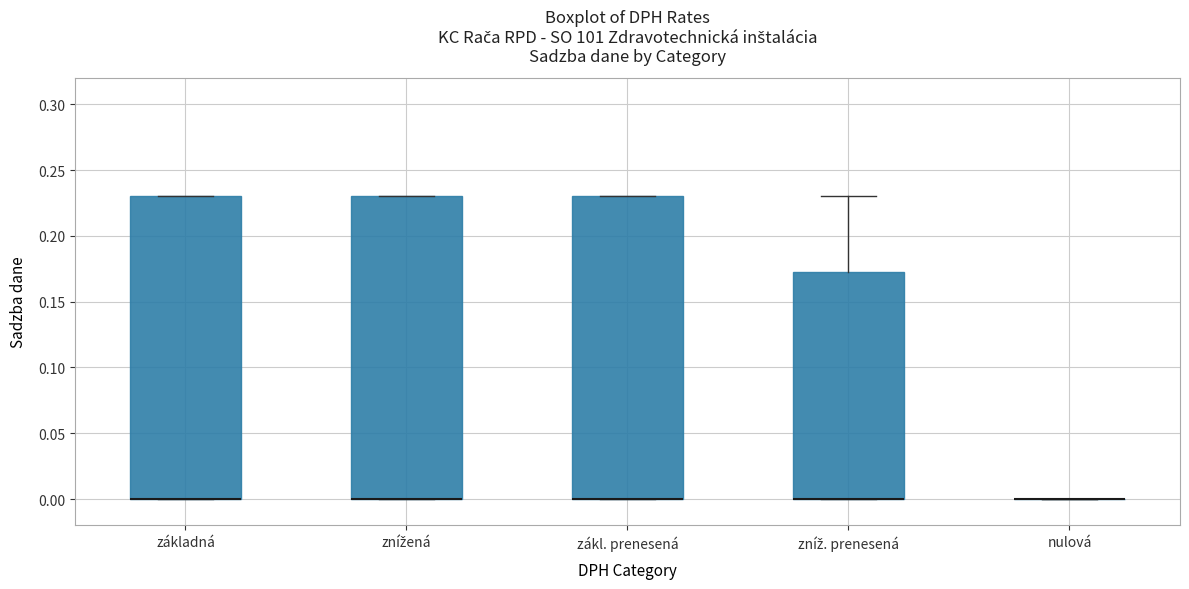

Where is the lower edge of the box for zákl. prenesená on the y-axis? The values are not printed on the chart, so give them approximately, as read against the axis.

0.000